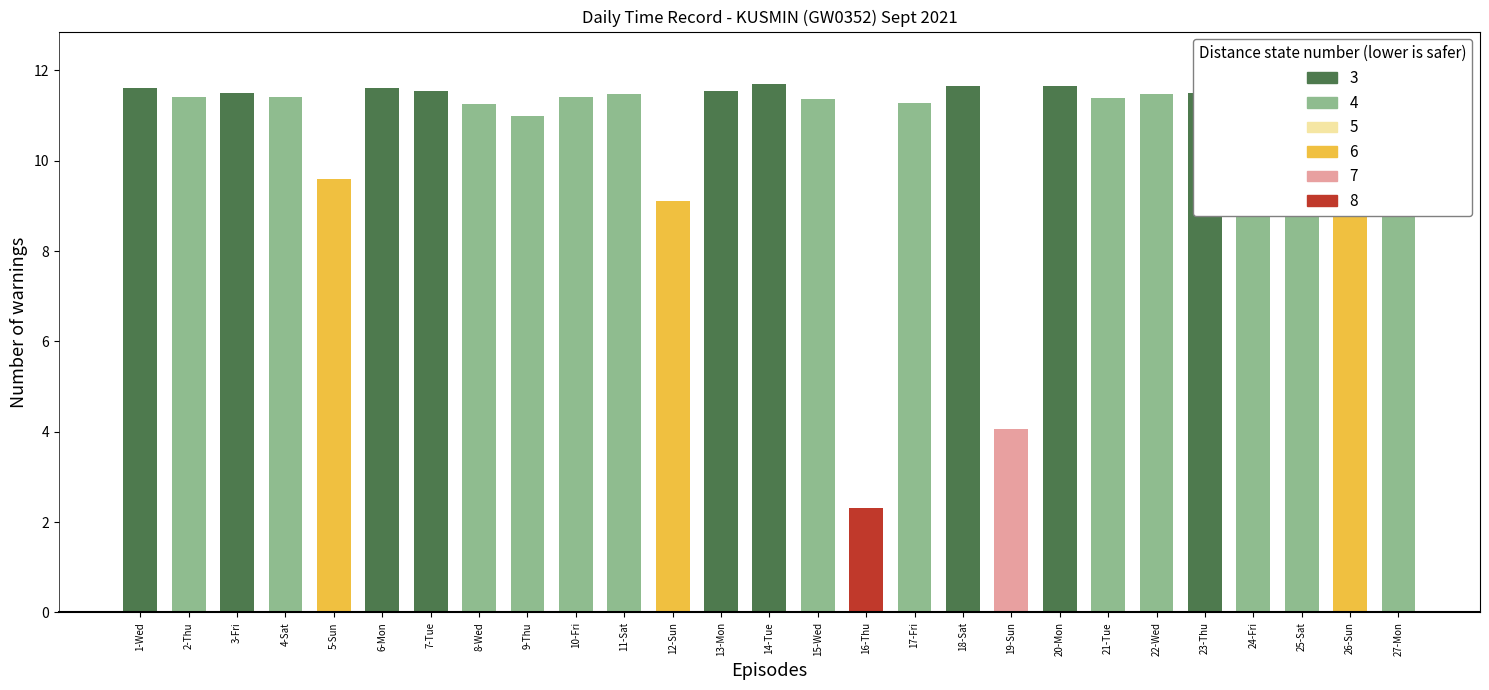

Read the value at 18-Sat.

11.7